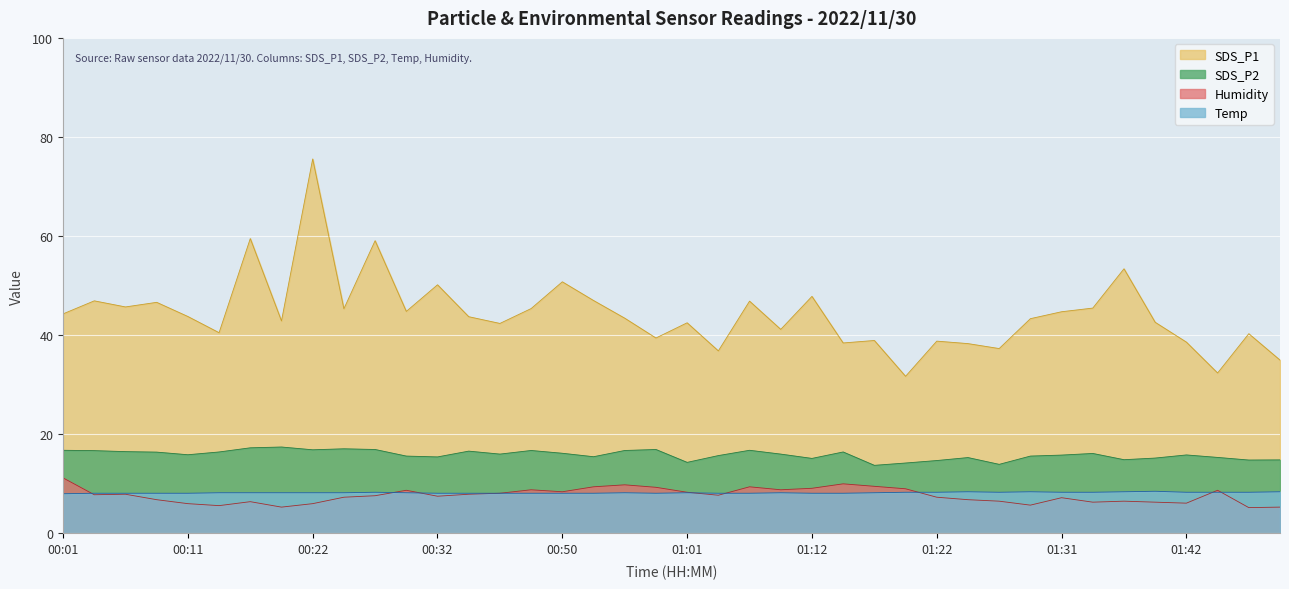

What is the difference between the highest and lowest values at 00:17?

53.1